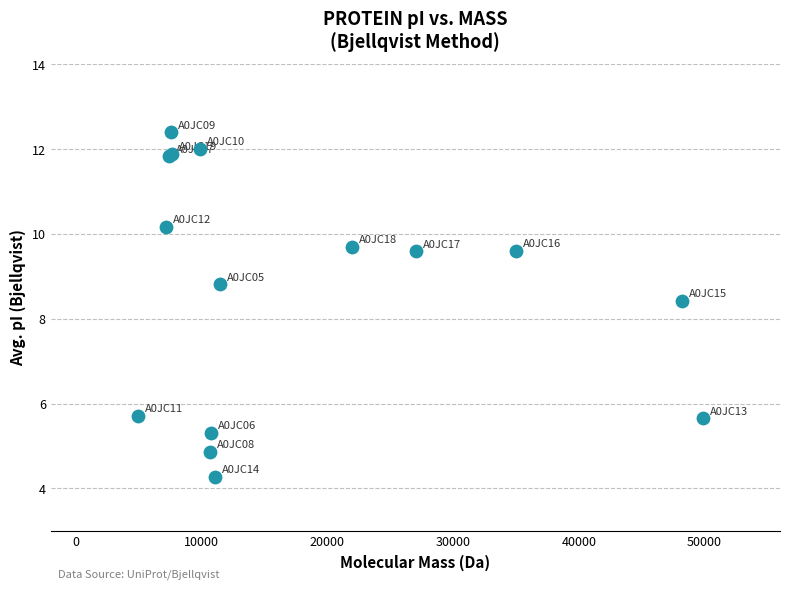

What Y value in the scatter plot is closest to 8?

8.4